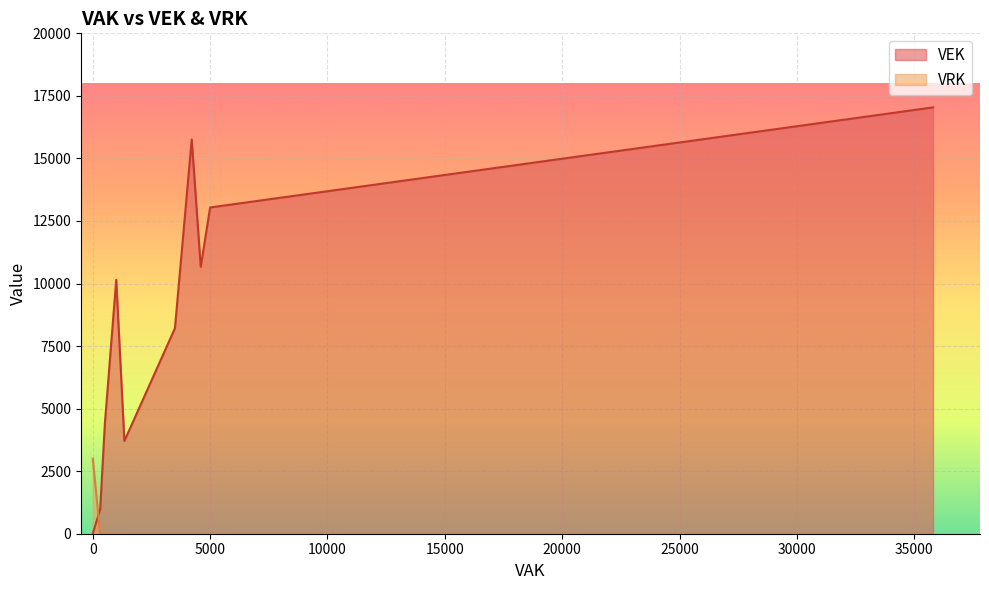

Reading left to right, extract all data points from this chart.

VEK: 2023 1ste aanpassing goedgekeurd=10665	2023 1ste aanpassing ontwerp=10665	2023 Opmaak goedgekeurd=10665	2023 Opmaak ontwerp=10665	2022 uitvoering=4378	2022 2de aanpassing goedgekeurd=10150	2022 2de aanpassing ontwerp=10150	2022 1ste aanpassing goedgekeurd=10150	2022 1ste aanpassing ontwerp=10150	2022 Opmaak goedgekeurd=10150	2022 Opmaak ontwerp=10150	2021 uitvoering=977	2021 1ste aanpassing goedgekeurd=15756	2021 1ste aanpassing ontwerp=15756	2021 Opmaak goedgekeurd=15756	2021 Opmaak ontwerp=15756	2020 uitvoering=3706	2020 2de aanpassing goedgekeurd=8210	2020 2de aanpassing ontwerp=8210	2020 1ste aanpassing goedgekeurd=8210	2020 1ste aanpassing ontwerp=8210	2020 Opmaak goedgekeurd=13040	2020 Opmaak ontwerp=13040	2019 1ste aanpassing goedgekeurd=17040	2019 1ste aanpassing ontwerp=17040	2019 opmaak goedgekeurd=0	2019 opmaak ontwerp=0
VRK: 2023 1ste aanpassing goedgekeurd=0	2023 1ste aanpassing ontwerp=0	2023 Opmaak goedgekeurd=0	2023 Opmaak ontwerp=0	2022 uitvoering=0	2022 2de aanpassing goedgekeurd=0	2022 2de aanpassing ontwerp=0	2022 1ste aanpassing goedgekeurd=0	2022 1ste aanpassing ontwerp=0	2022 Opmaak goedgekeurd=0	2022 Opmaak ontwerp=0	2021 uitvoering=0	2021 1ste aanpassing goedgekeurd=0	2021 1ste aanpassing ontwerp=0	2021 Opmaak goedgekeurd=0	2021 Opmaak ontwerp=0	2020 uitvoering=0	2020 2de aanpassing goedgekeurd=0	2020 2de aanpassing ontwerp=0	2020 1ste aanpassing goedgekeurd=0	2020 1ste aanpassing ontwerp=0	2020 Opmaak goedgekeurd=0	2020 Opmaak ontwerp=0	2019 1ste aanpassing goedgekeurd=0	2019 1ste aanpassing ontwerp=0	2019 opmaak goedgekeurd=3000	2019 opmaak ontwerp=3000